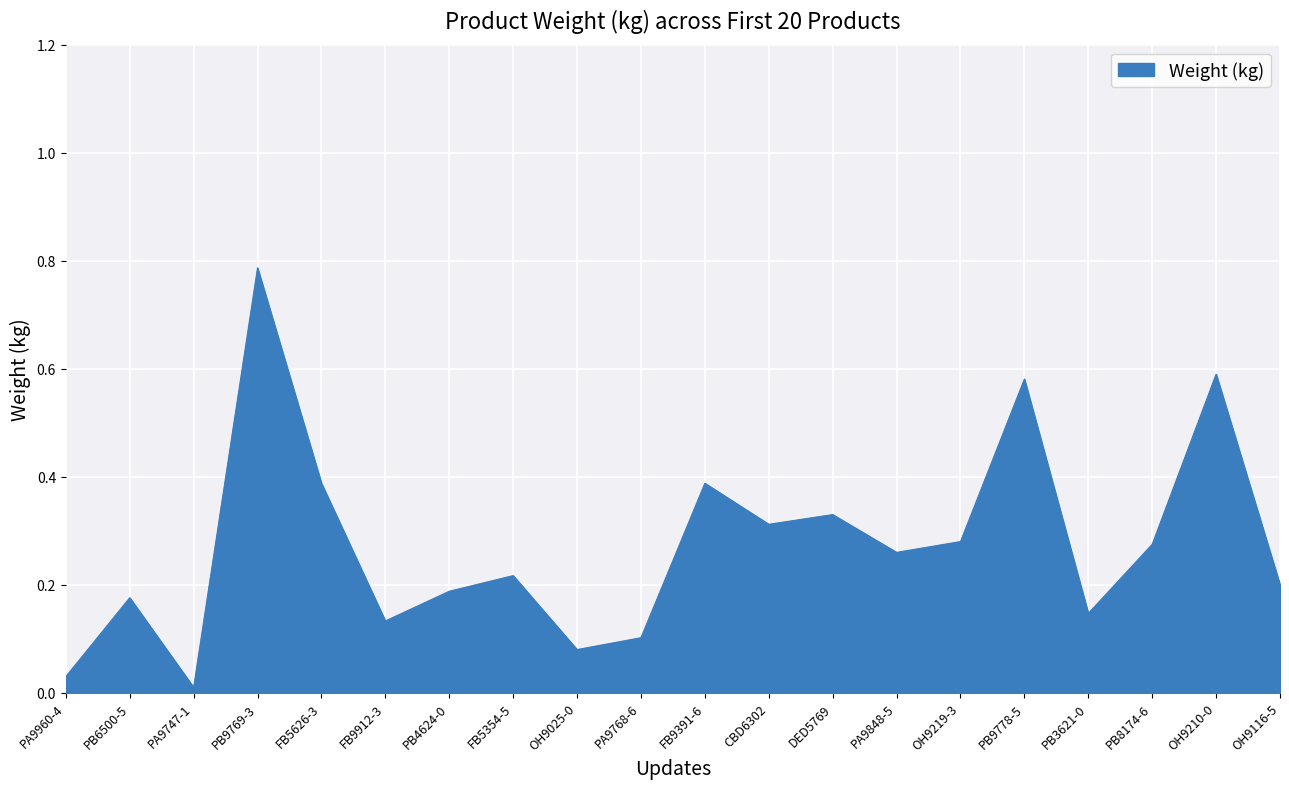

At which category does the data reach its first local valley?

PA9747-1